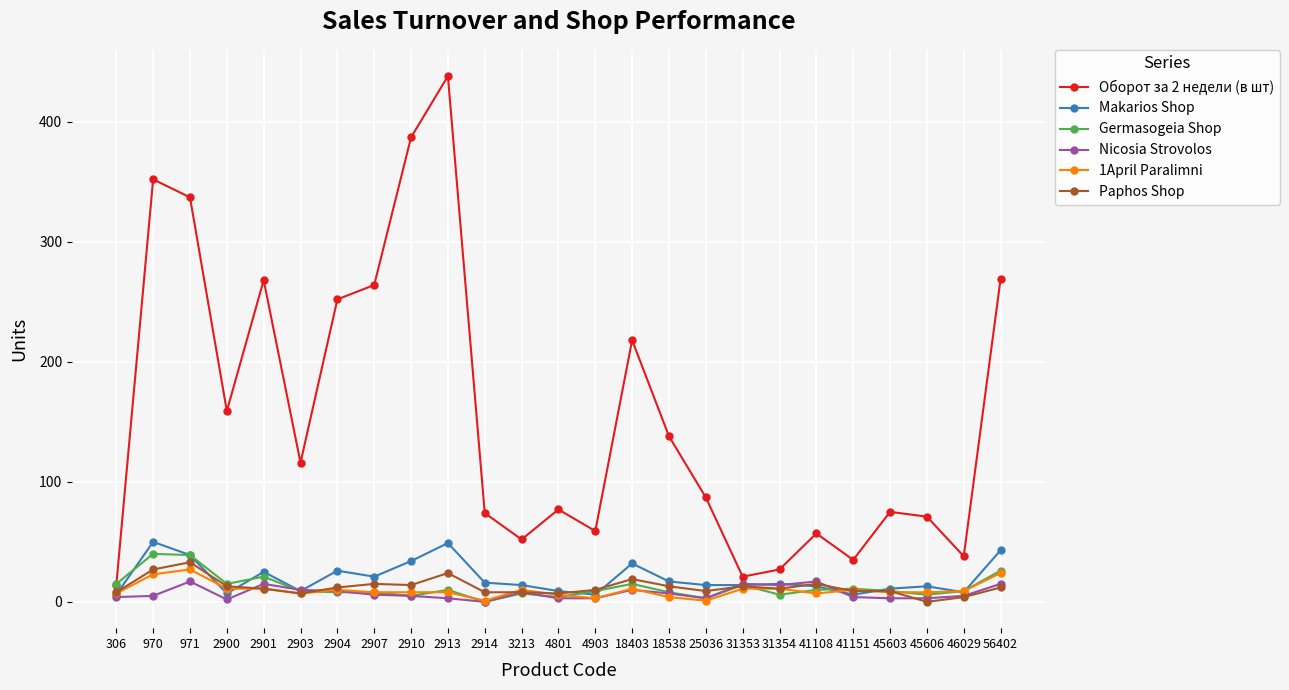

Which series has the largest total across all categories?

Оборот за 2 недели (в шт)